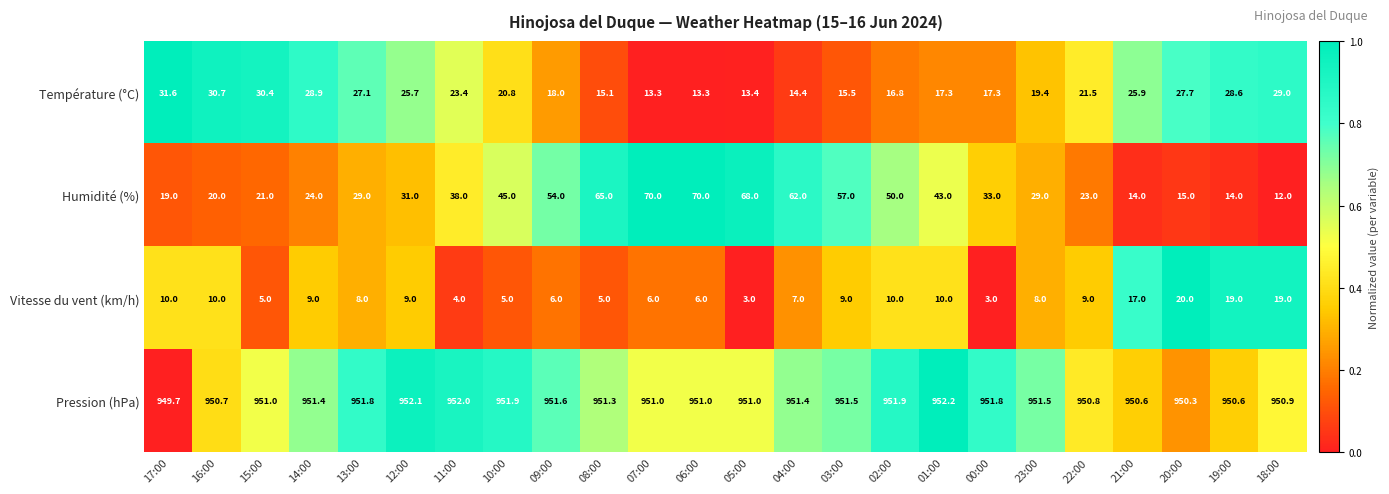

What is the spread (max minus min) of values at 01:00?

942.2